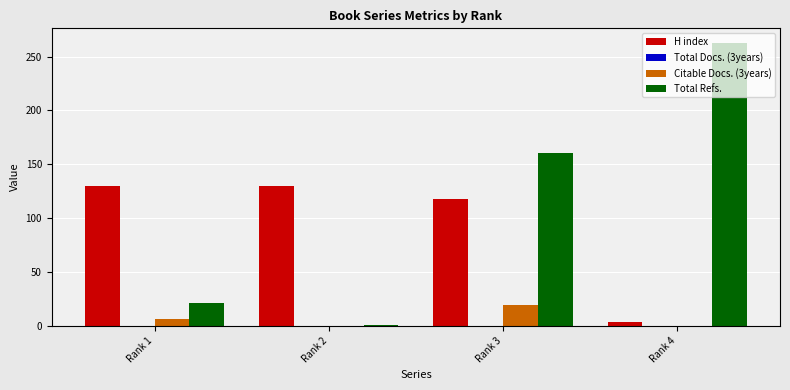

How many groups of bars are there?

4